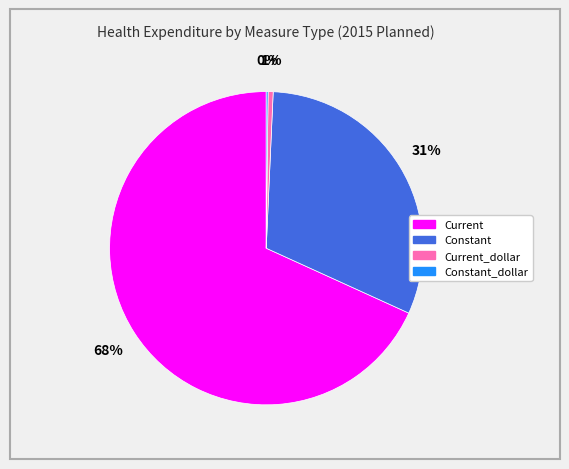

Is there a majority slice in this chart?

Yes